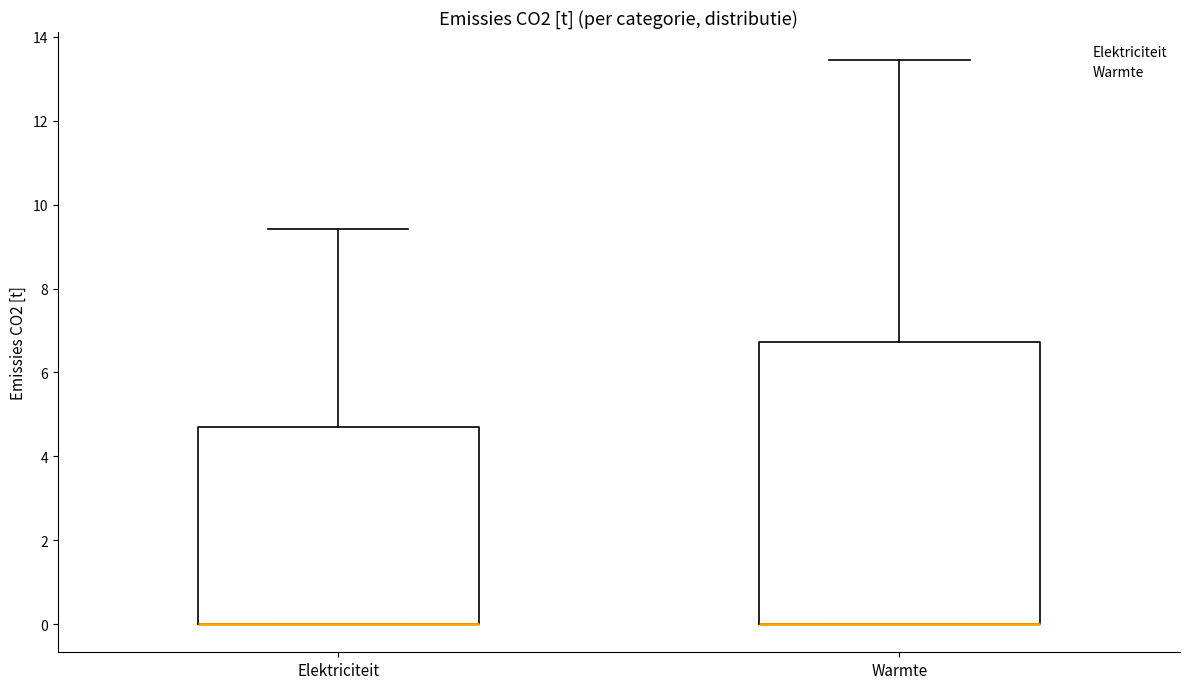

Reading left to right, read every box against the y-axis: the position of its median line, the range the box covers, and the ends of its whiskers. The values are not printed on the chart, so give them approximately, as read against the axis.

Elektriciteit: median 0.0 (drawn on the box's lower edge), box 0.0 to 4.8, whiskers 0.0 to 9.4
Warmte: median 0.0 (drawn on the box's lower edge), box 0.0 to 6.8, whiskers 0.0 to 13.4